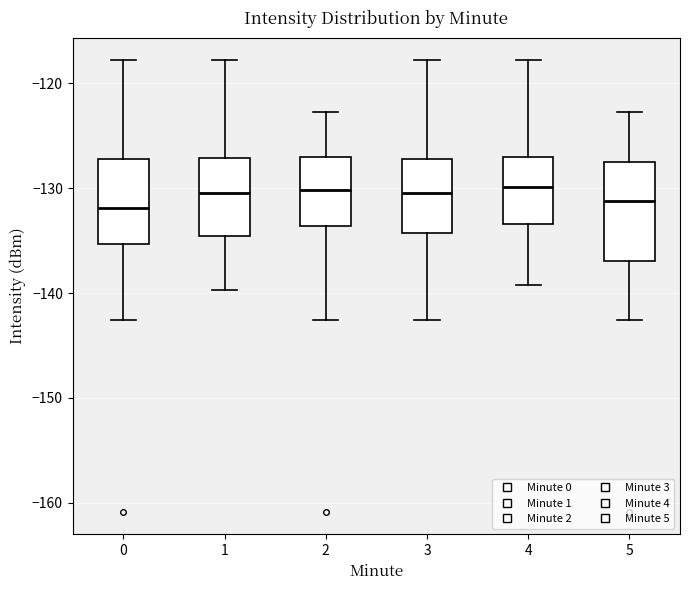

Where does the median line of the box at x = 5 sit on the y-axis? The values are not printed on the chart, so give them approximately, as read against the axis.

-131